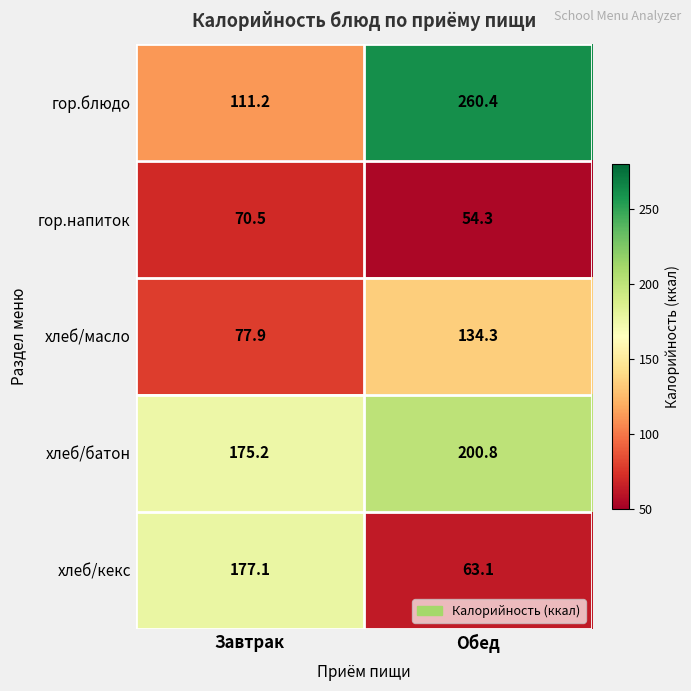

At how many categories does at least one series exceed 77?

2